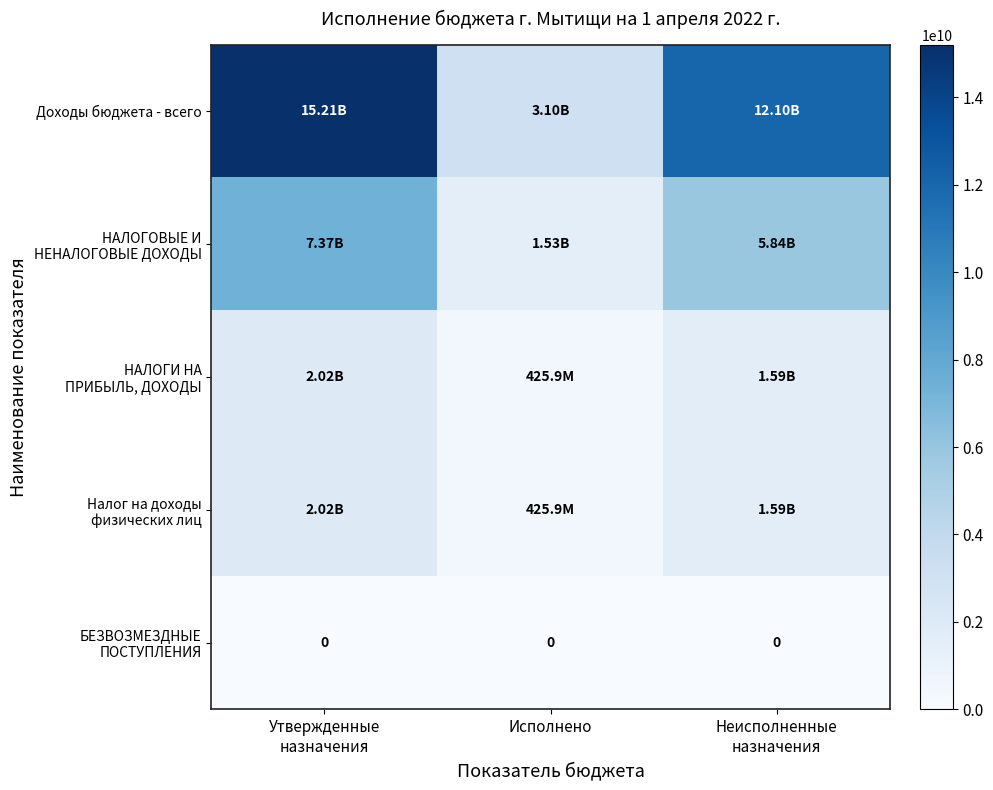

Where is Доходы бюджета - всего nearest to the value 9154250692?

Неисполненные назначения